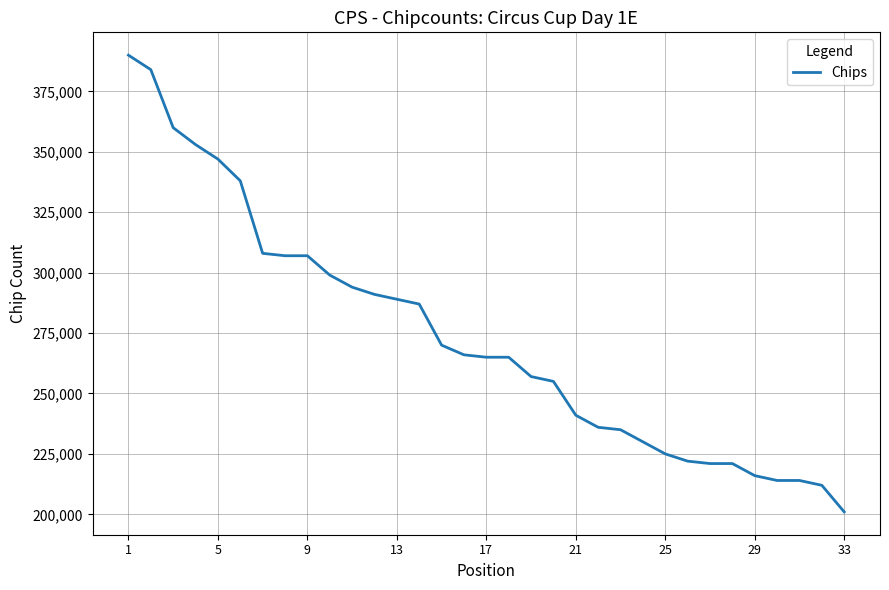

What is the maximum value shown in the chart?

390000